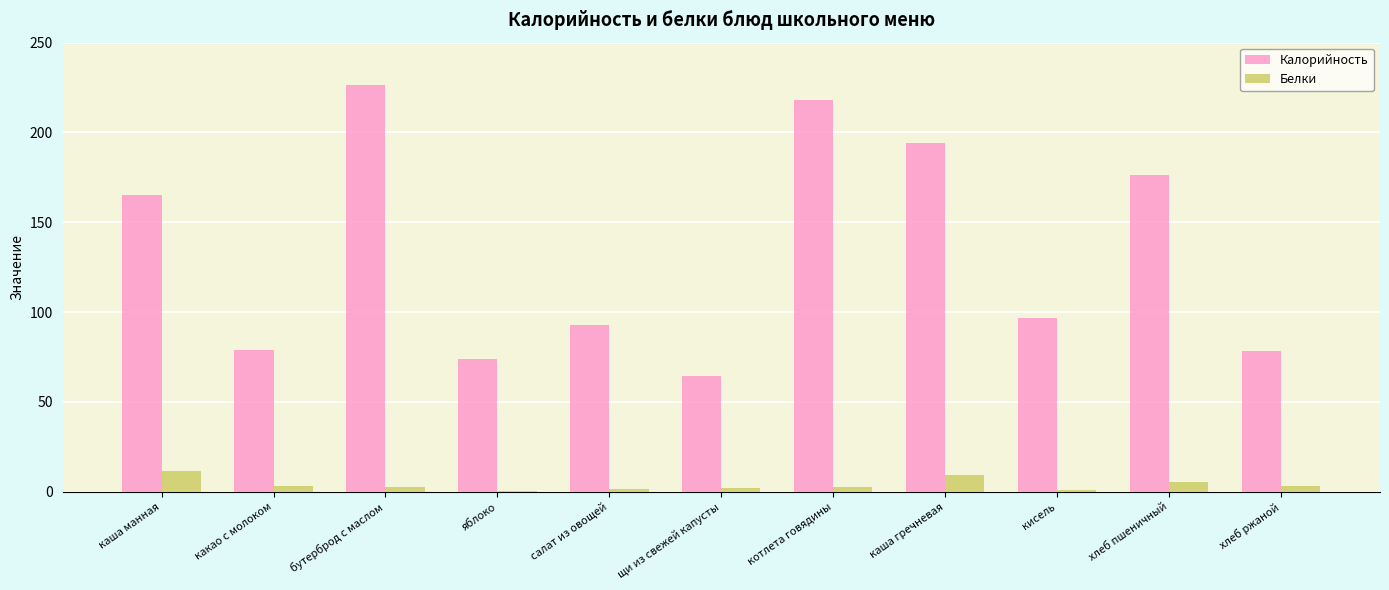

How many series are shown in this chart?

2